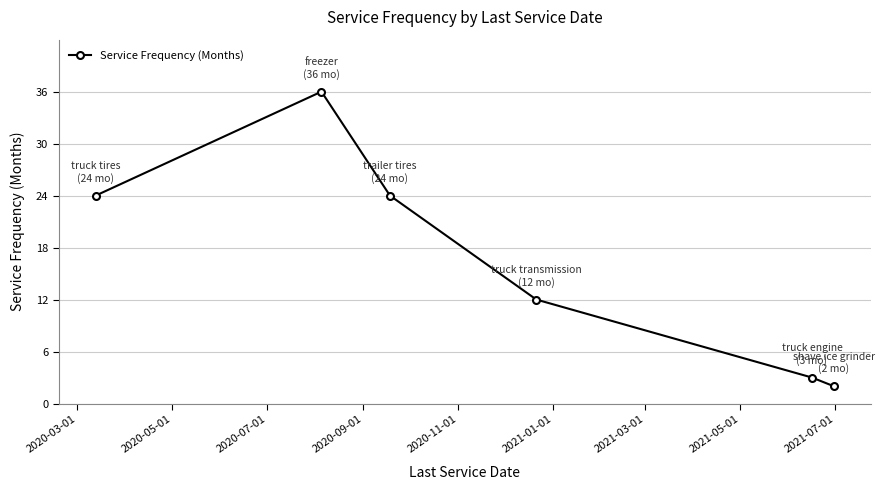

What is the maximum value shown in the chart?

36